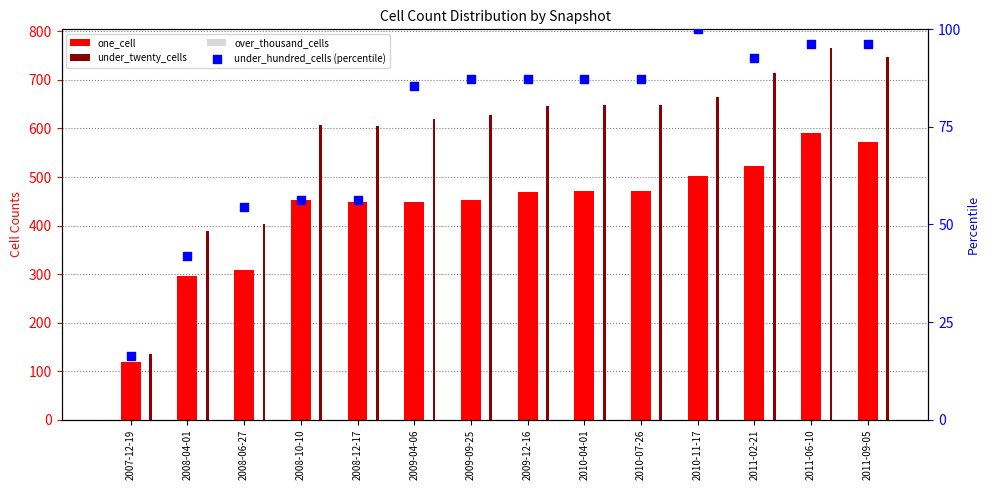

What are all the series names shown in the legend?

one_cell, under_twenty_cells, over_thousand_cells, under_hundred_cells (percentile)